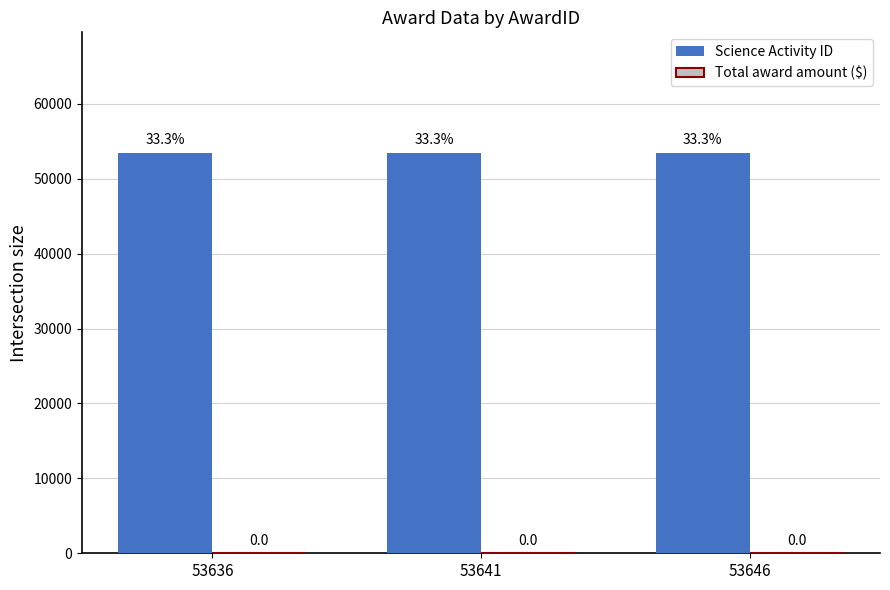

How many data points does each series have?

3